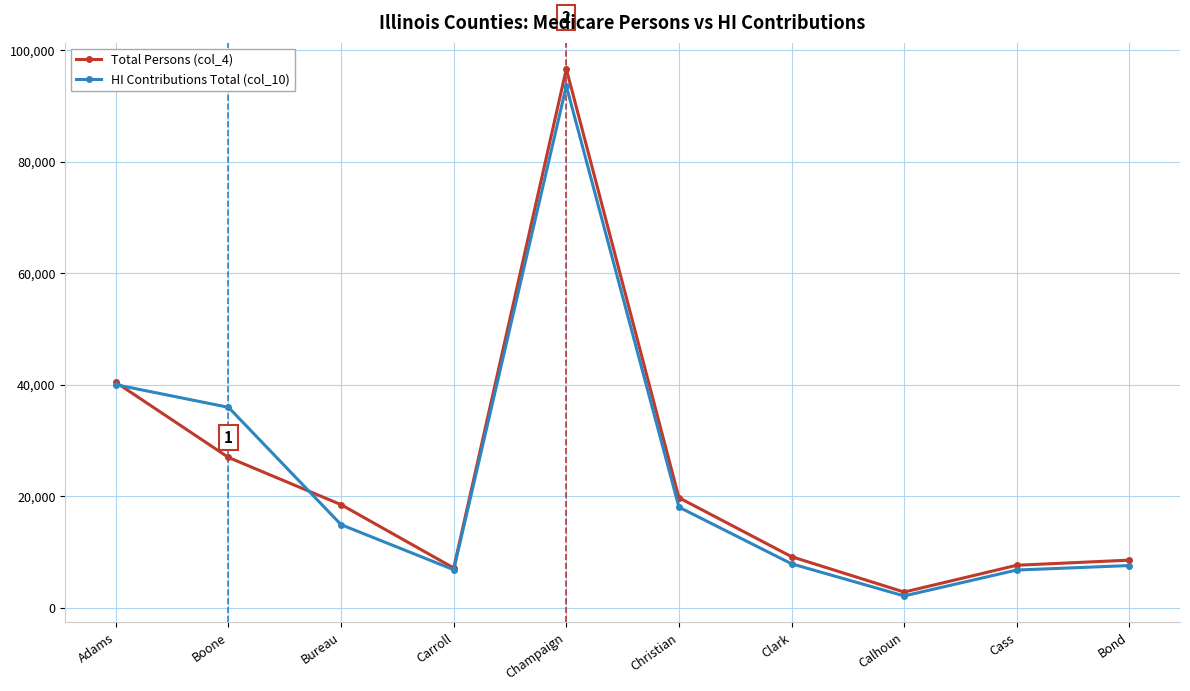

At which category is the sum across all series the highest?

Champaign